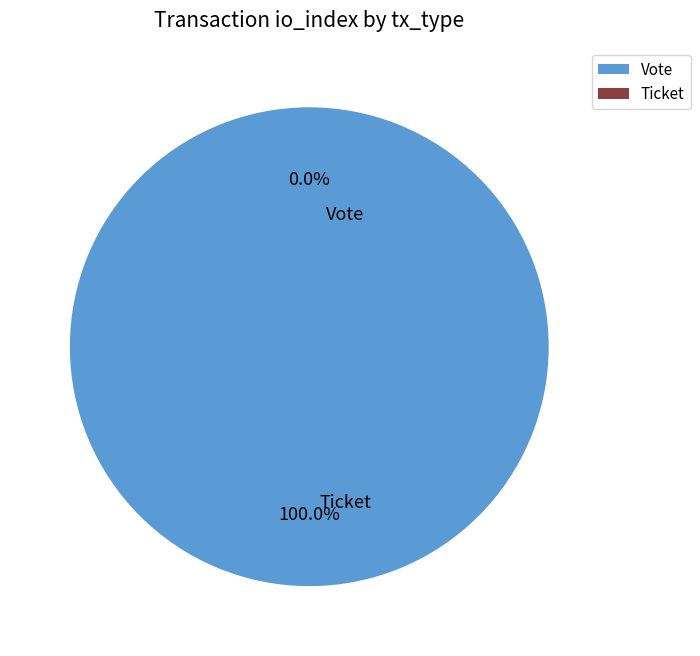

Is there any slice that represents more than half of the pie?

Yes